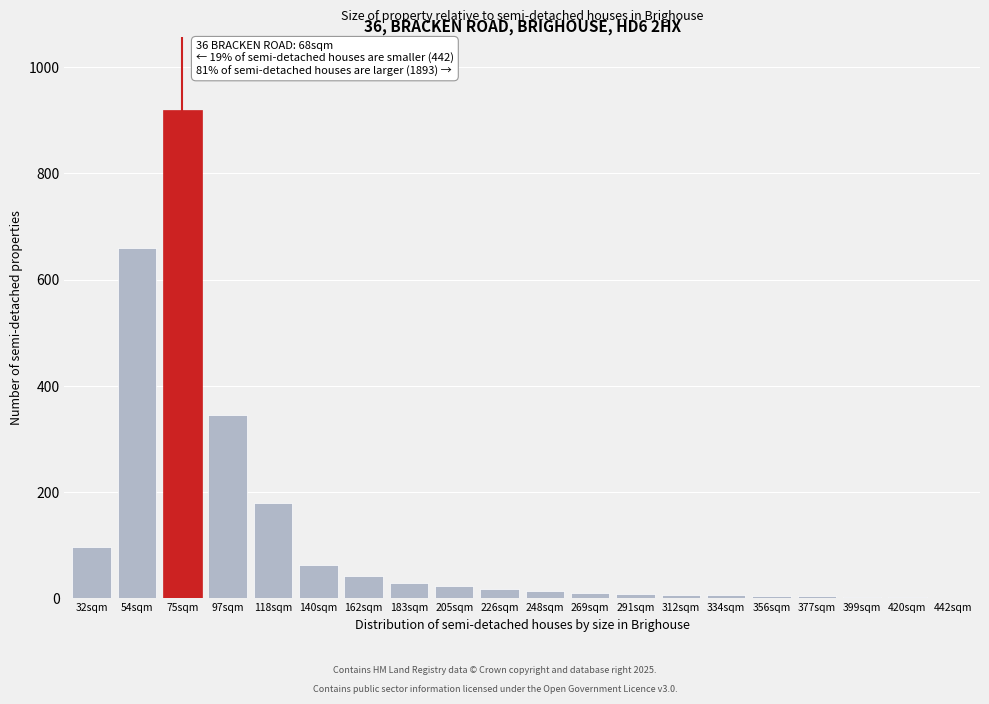

What is the sum of all values?

2430